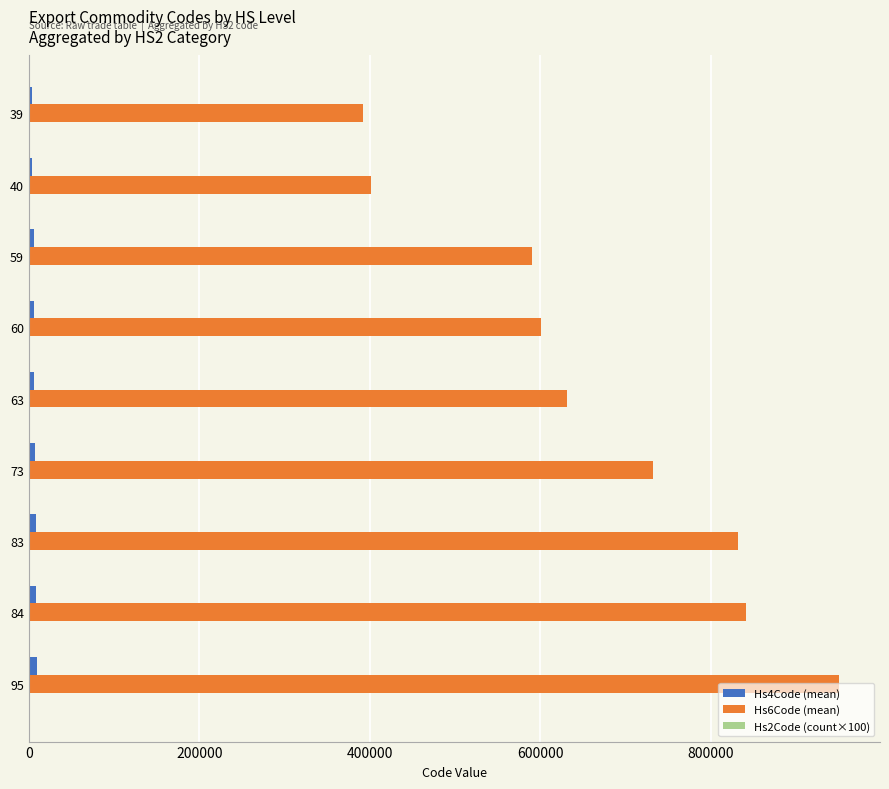

What is the greatest value displayed?

950692